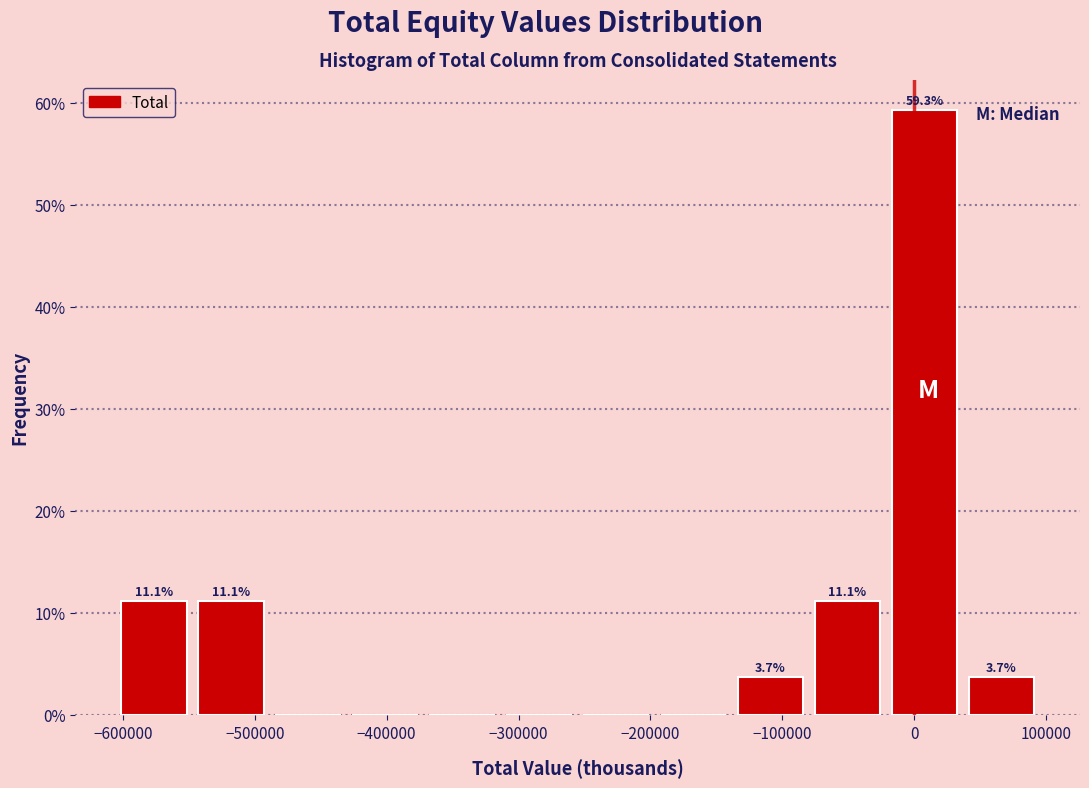

Which range on the x-axis has the tallest bar?

-20000 to 40000